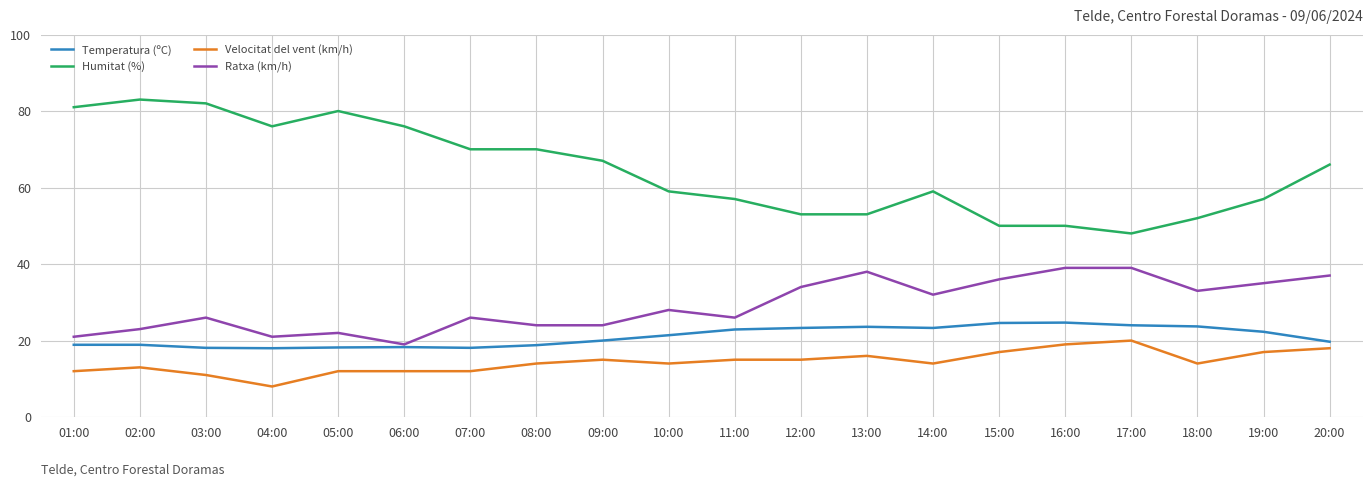

True or false: Temperatura (ºC) and Velocitat del vent (km/h) intersect in this chart.

False